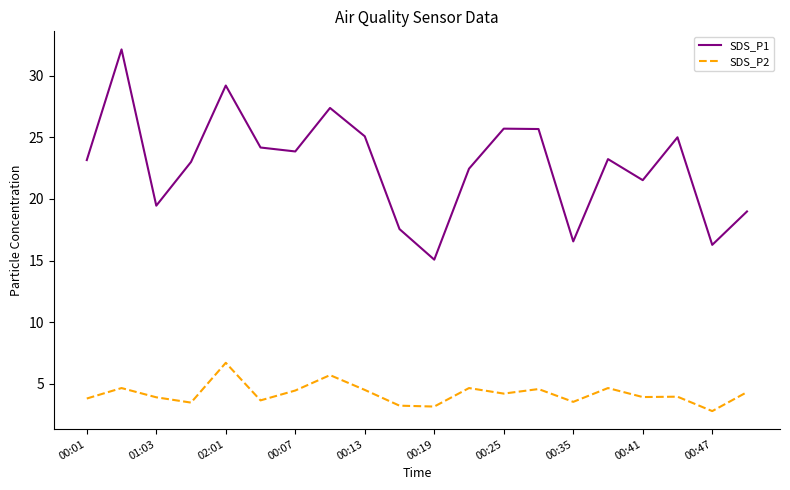

List the series in order of their peak value, lowest first.

SDS_P2, SDS_P1